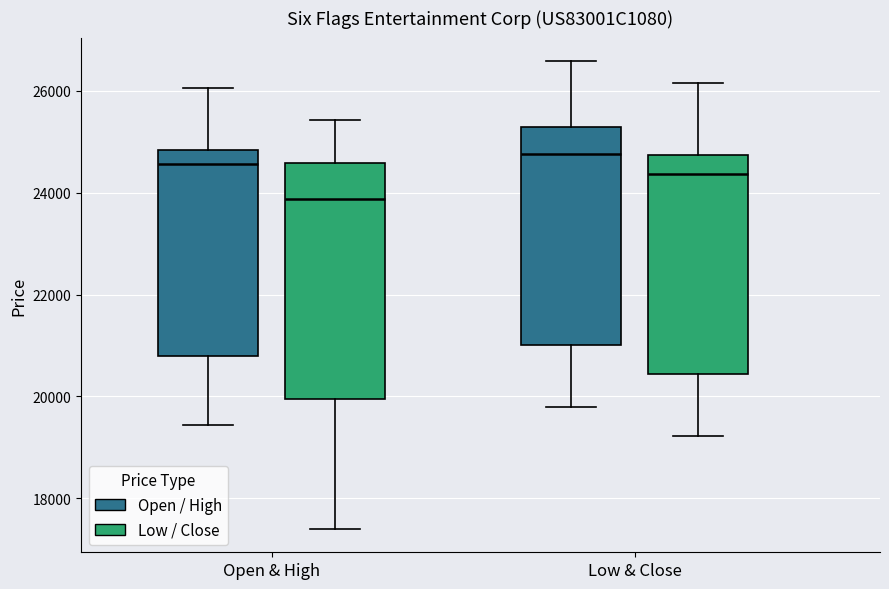

Which box is the tallest, from its lower edge to its upper edge?

Open & High (Low / Close)